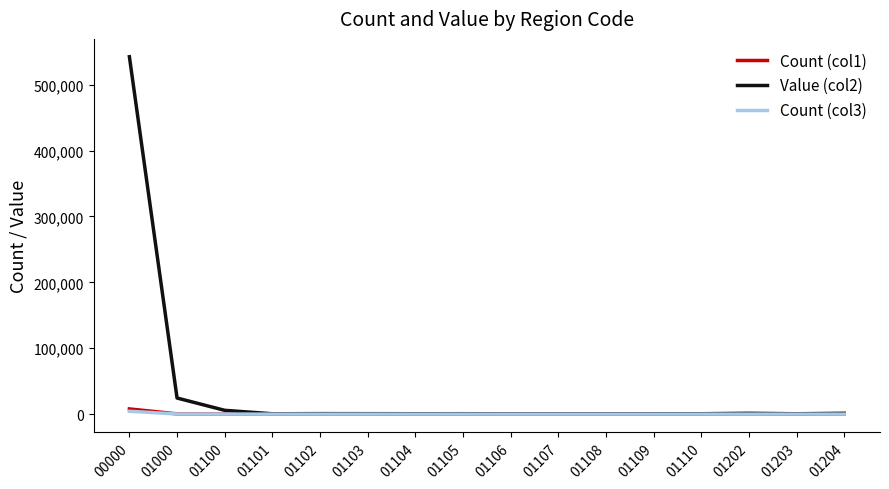

Which series has the widest spread of values?

Value (col2)